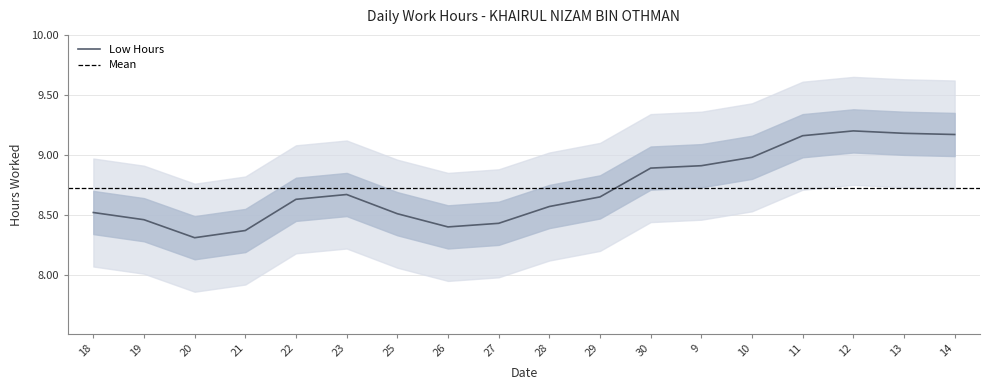

List the labels in order of value, smallest first.

20, 21, 26, 27, 19, 25, 18, 28, 22, 29, 23, 30, 9, 10, 11, 14, 13, 12